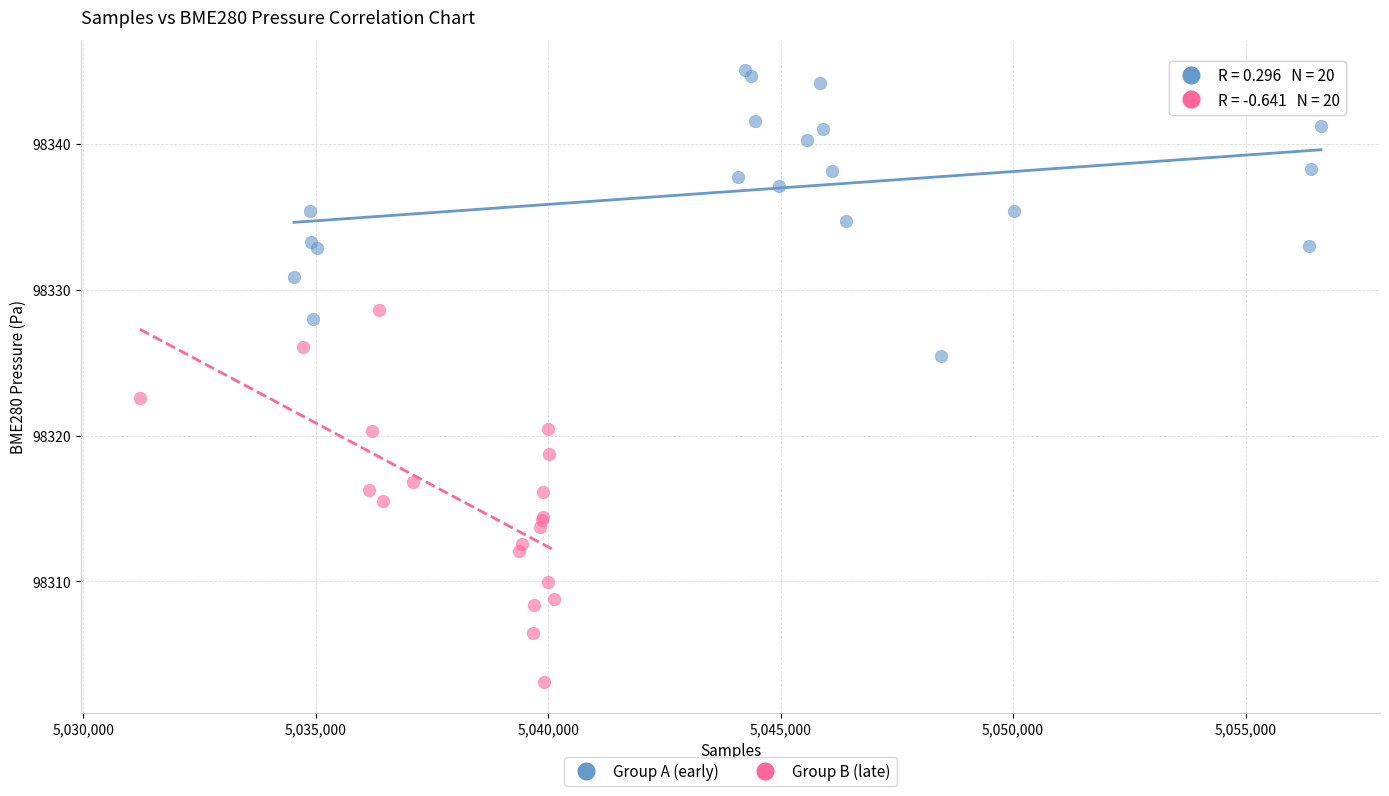

What are all the series names shown in the legend?

Group A (early), Group B (late)